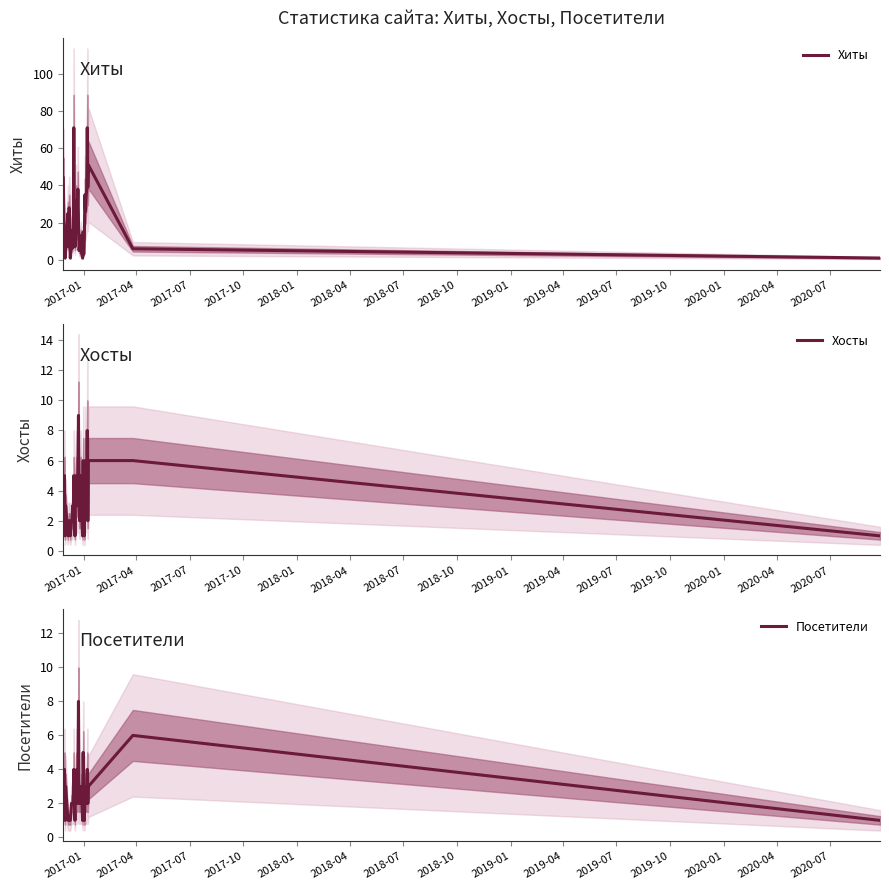

At which label does Хиты first exceed 15?

2017-01